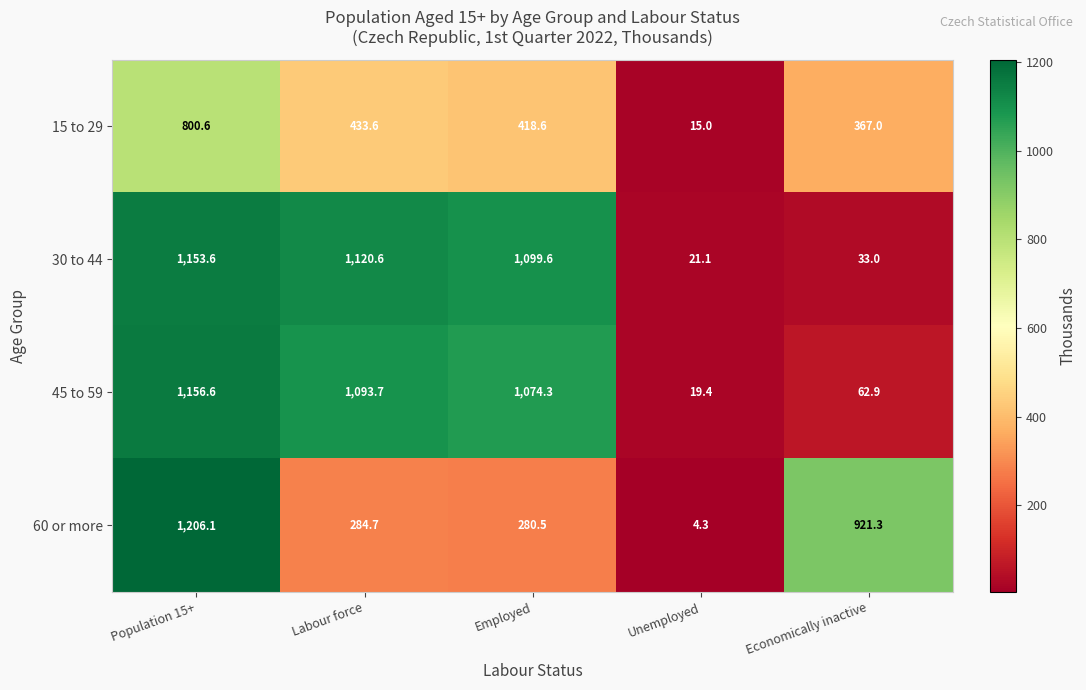

What is the maximum value shown in the chart?

1206.1